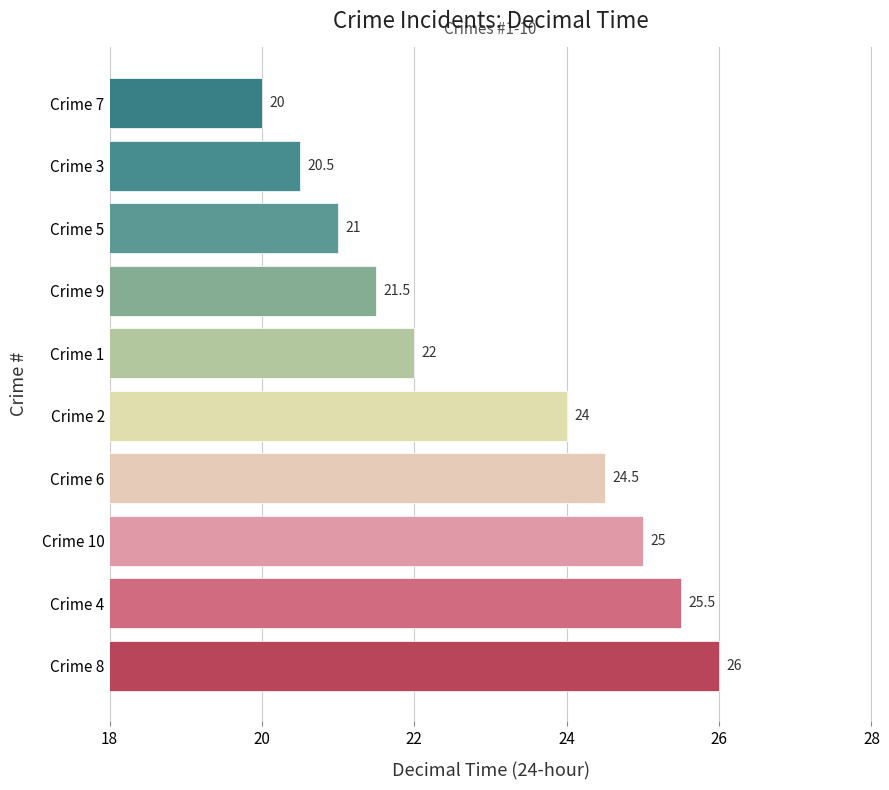

Does the chart contain stacked bars?

No